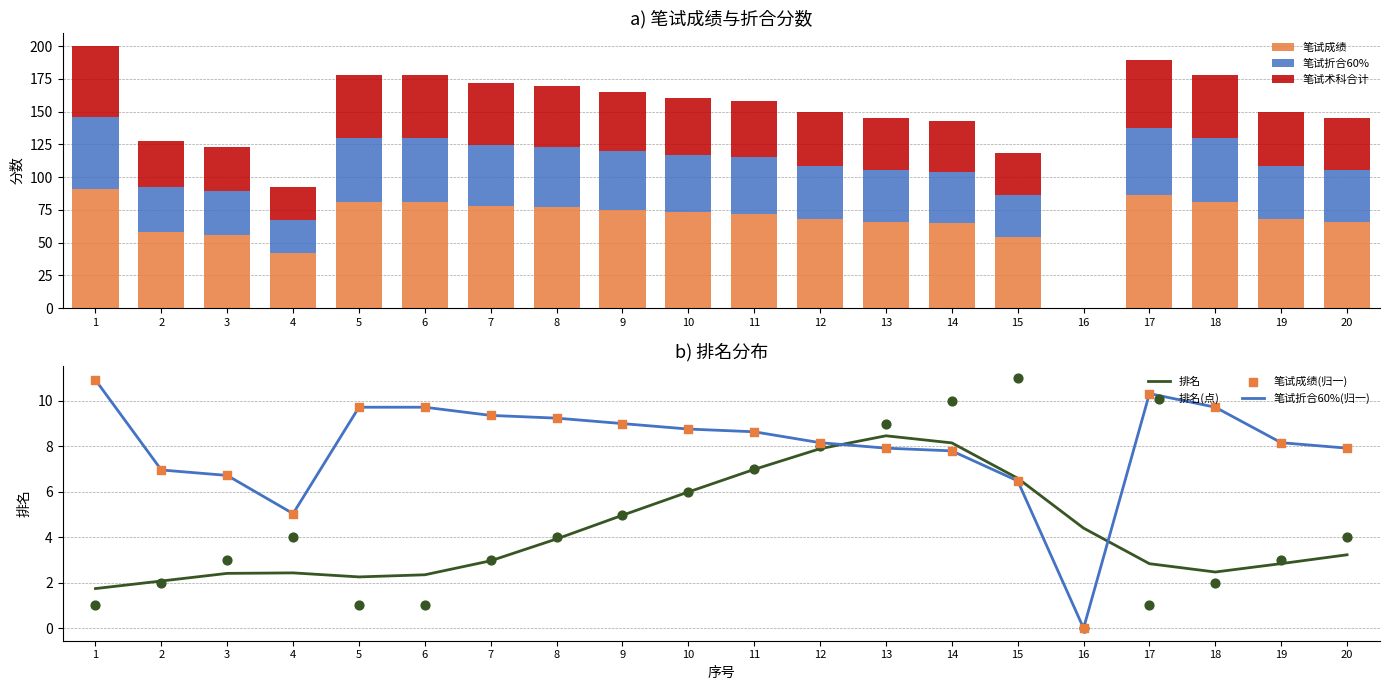

Which series reaches the maximum Y coordinate?

笔试成绩